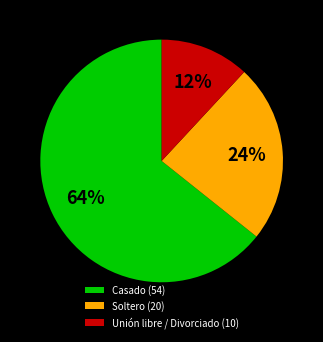

What is the largest slice in the pie chart?

Casado (54)